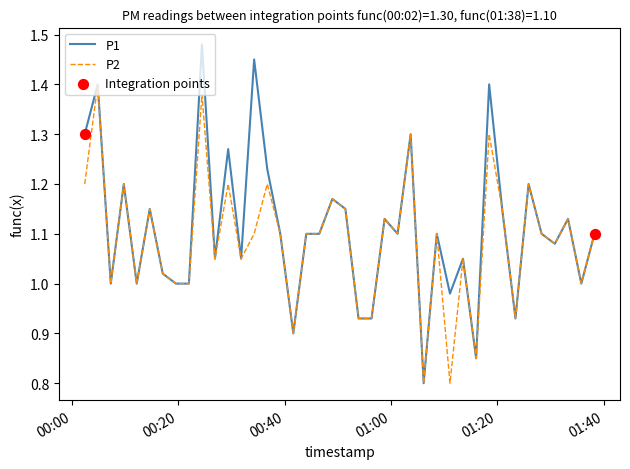

Which series has the widest spread of values?

P1